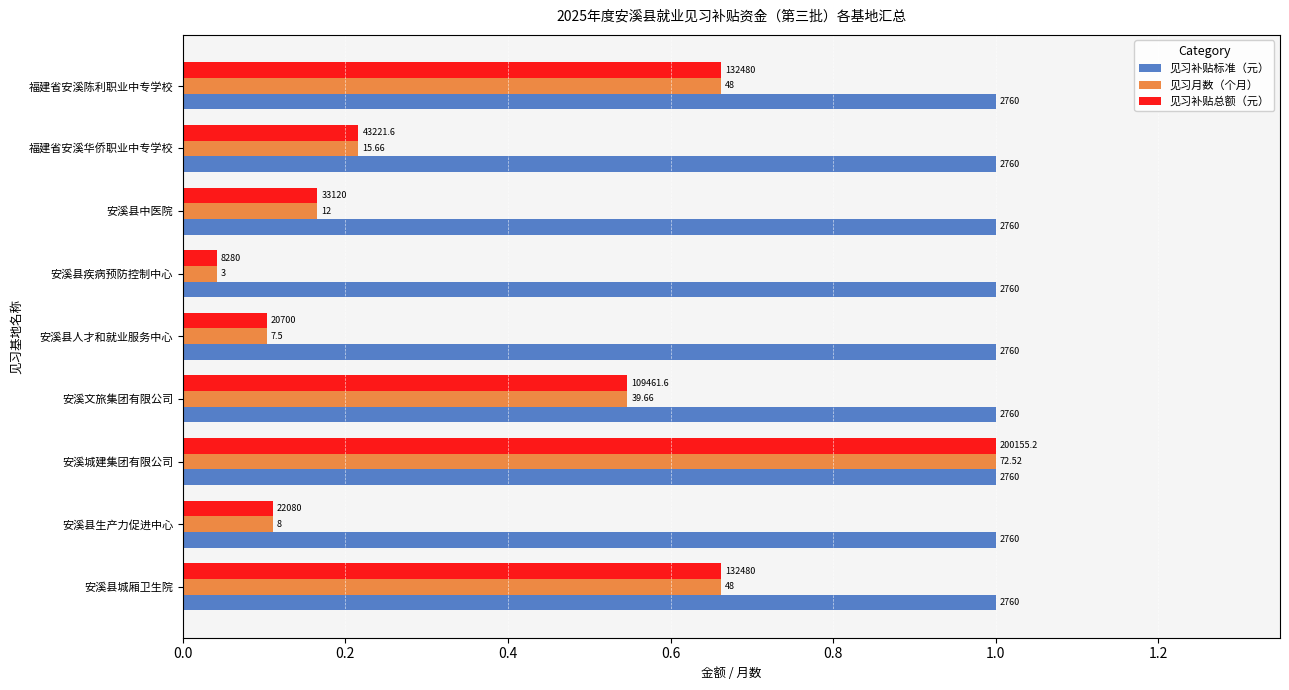

What are all the series names shown in the legend?

见习补贴标准（元）, 见习月数（个月）, 见习补贴总额（元）